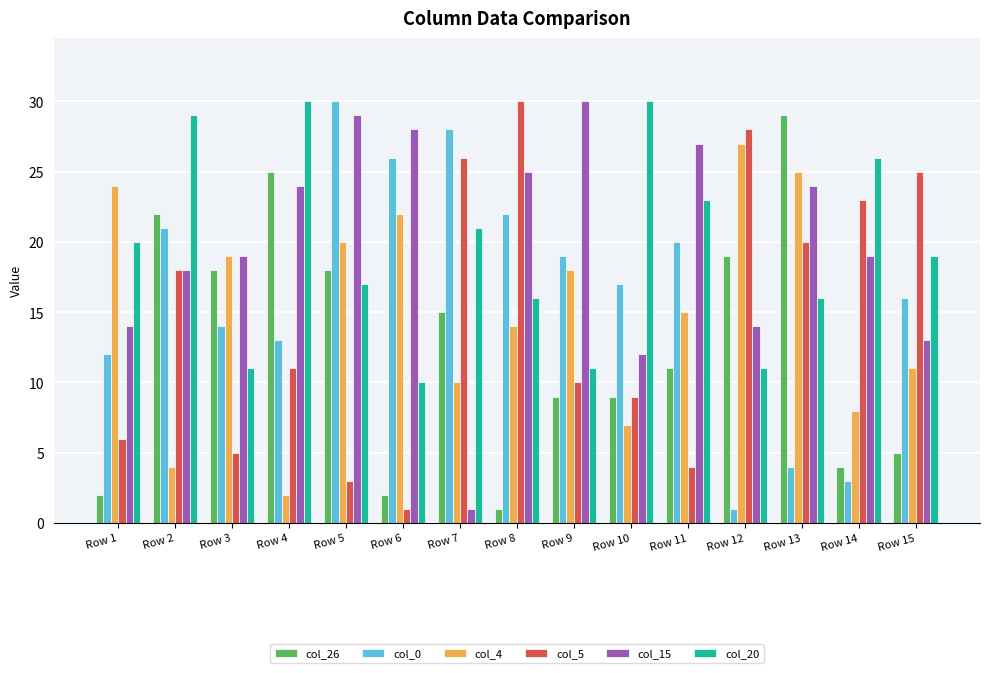

What is the smallest value displayed?

1